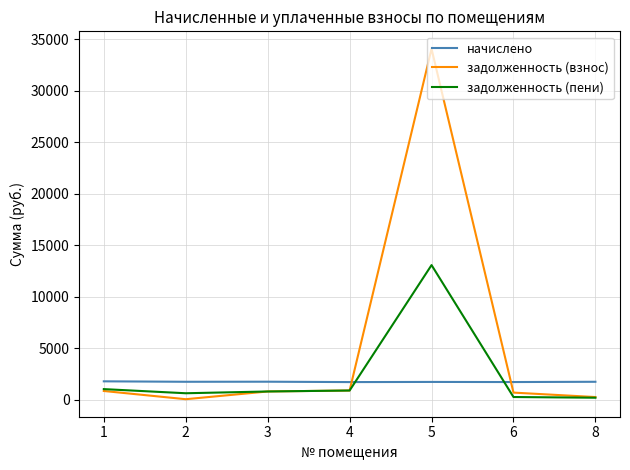

The value of начислено at 1 is 1778.0. True or false?

True